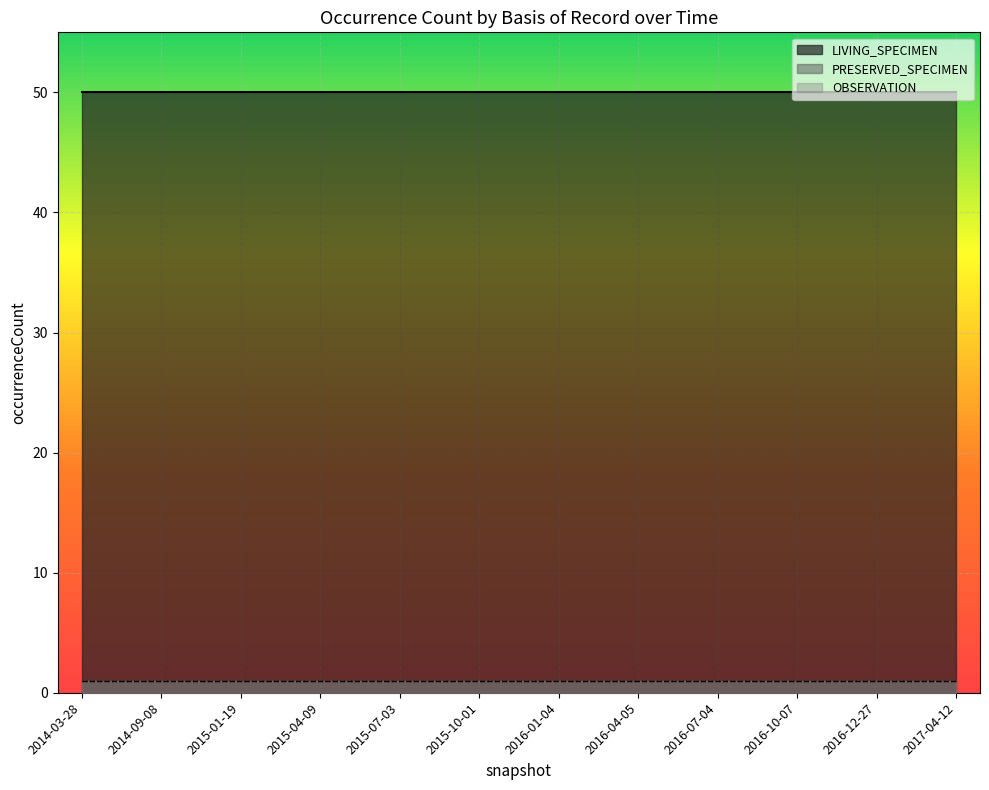

What is the spread (max minus min) of values at 2017-04-12?

49